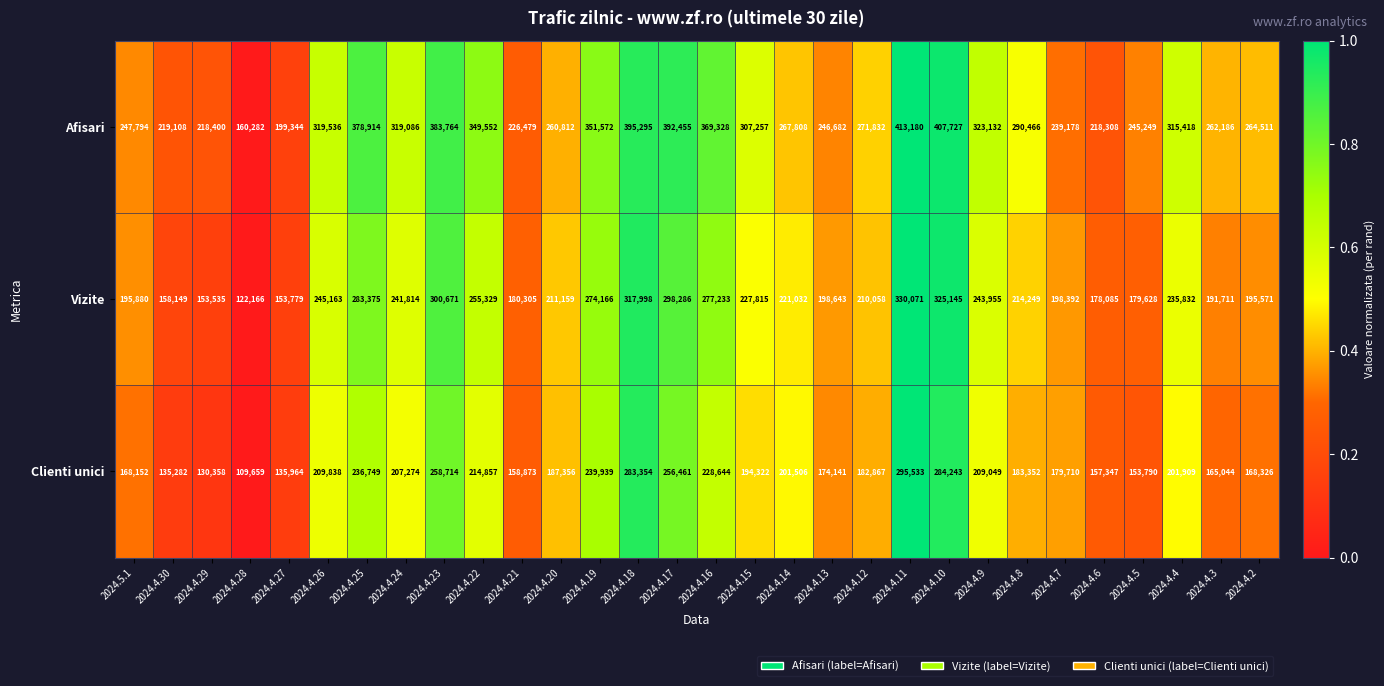

Which series changed the most between 2024.4.21 and 2024.4.6?

Afisari